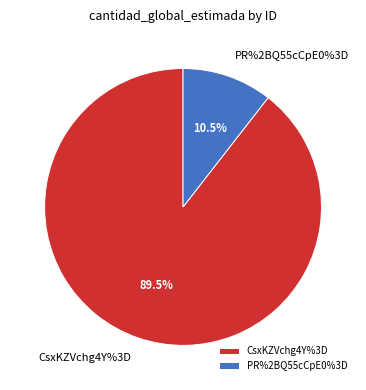

Is CsxKZVchg4Y%3D the majority of the pie?

Yes